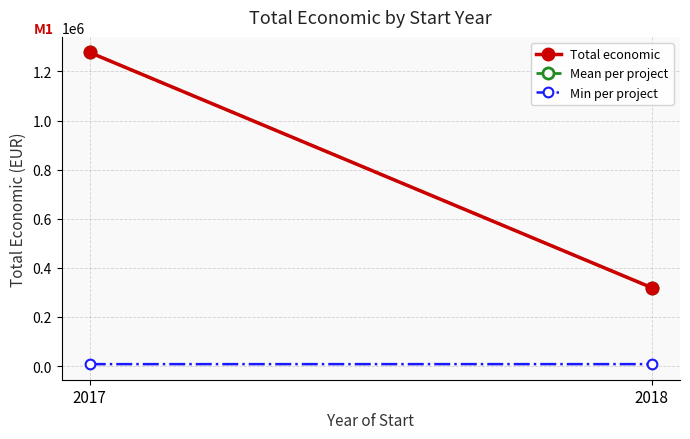

What is the minimum value for Mean per project?

318960